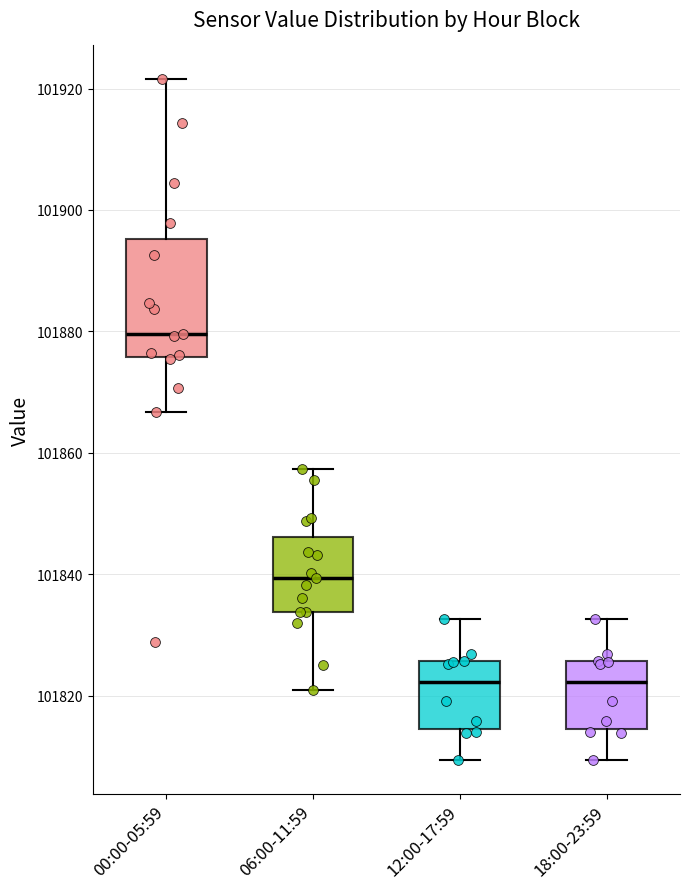

Where does the upper whisker of the box for 18:00-23:59 end on the y-axis? The values are not printed on the chart, so give them approximately, as read against the axis.

101832